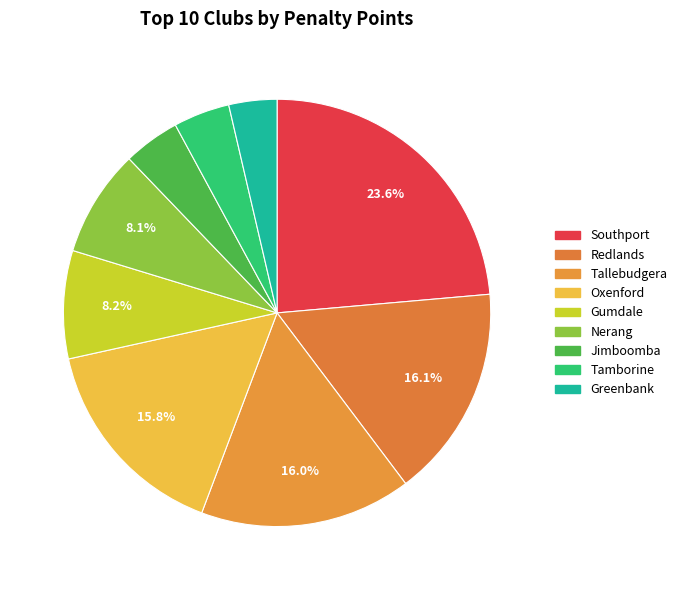

To the nearest percent, what percentage of the pie is Gumdale?

8%